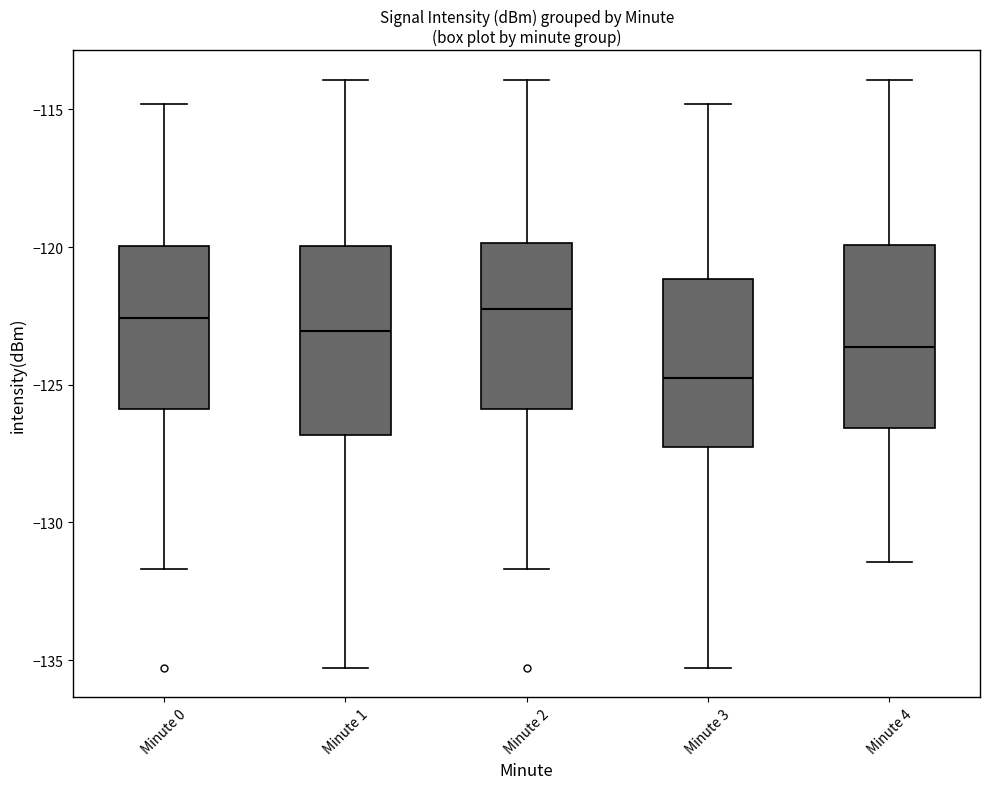

Reading left to right, read every box against the y-axis: the position of its median line, the range the box covers, and the ends of its whiskers. The values are not printed on the chart, so give them approximately, as read against the axis.

Minute 0: median -122.5, box -126.0 to -120.0, whiskers -131.5 to -115.0
Minute 1: median -123.0, box -127.0 to -120.0, whiskers -135.5 to -114.0
Minute 2: median -122.5, box -126.0 to -120.0, whiskers -131.5 to -114.0
Minute 3: median -125.0, box -127.5 to -121.0, whiskers -135.5 to -115.0
Minute 4: median -123.5, box -126.5 to -120.0, whiskers -131.5 to -114.0